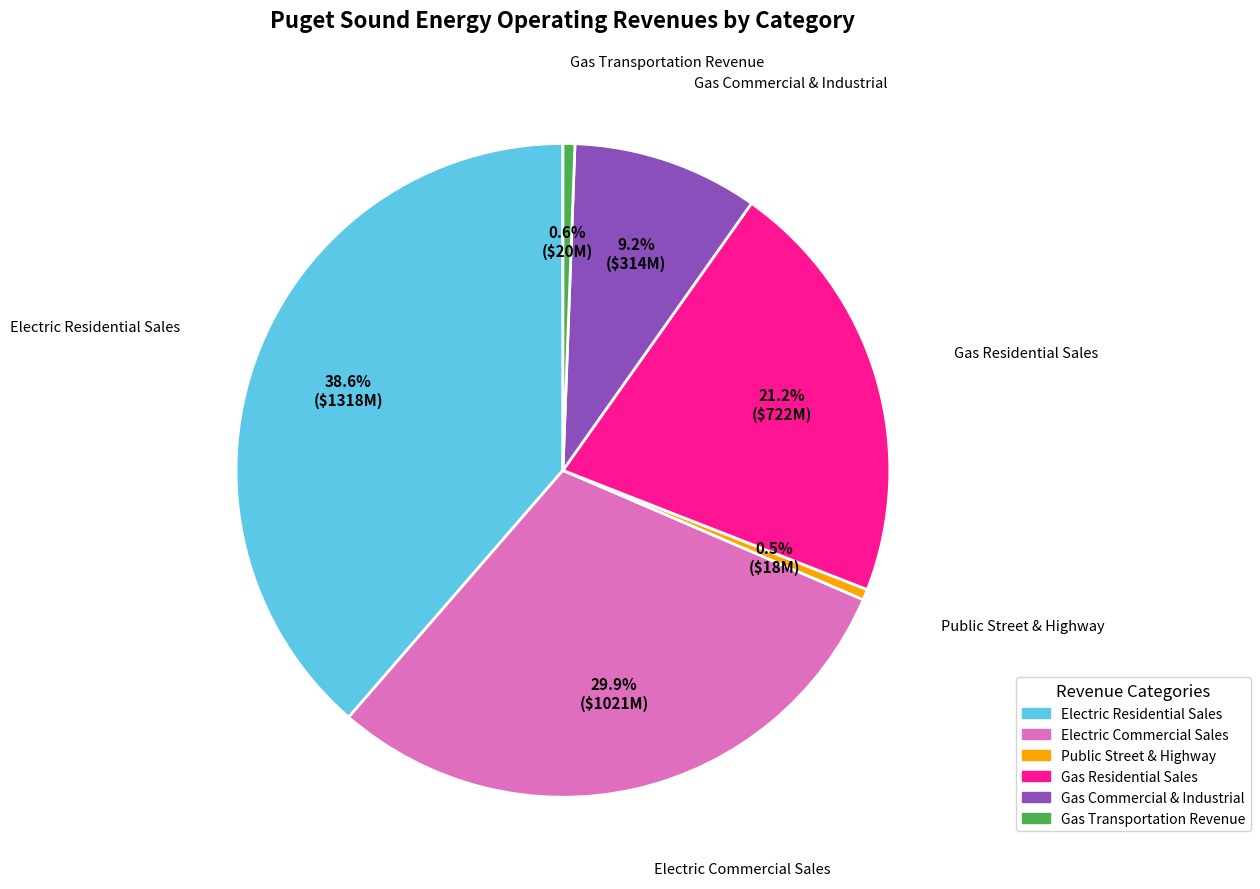

Is there any slice that represents more than half of the pie?

No